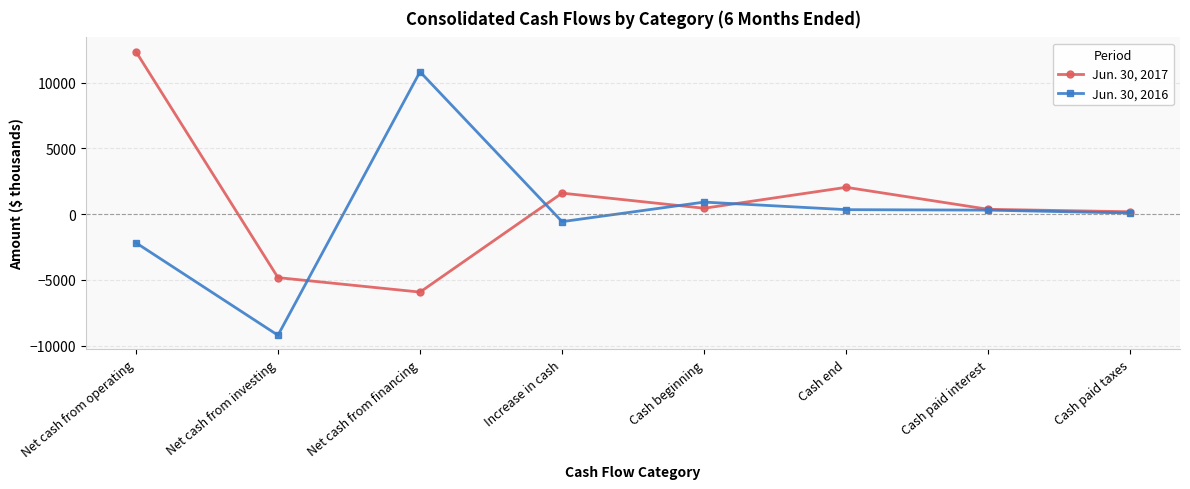

At which category does Jun. 30, 2017 reach its first local peak?

Increase in cash